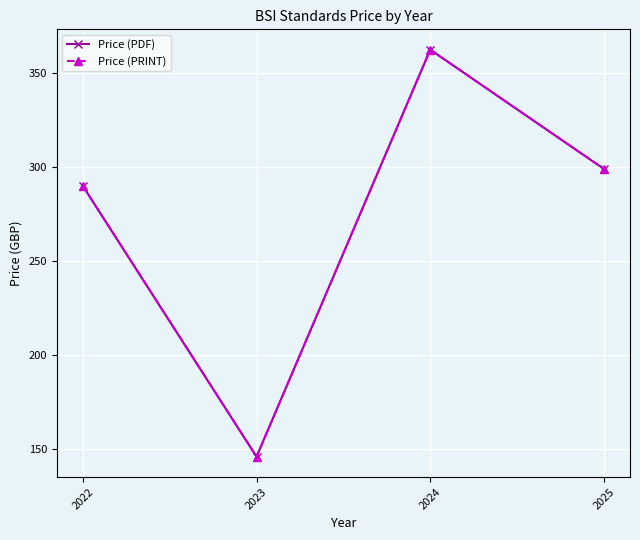

What is the sum of the Price (PDF) values at 2022 and 2025?

589.0